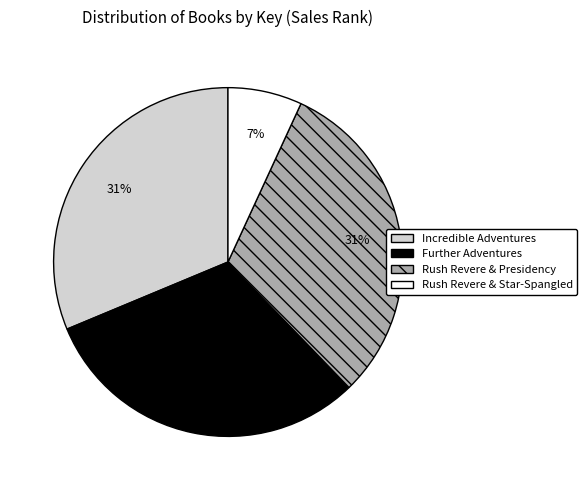

To the nearest percent, what percentage of the pie is Incredible Adventures?

31%